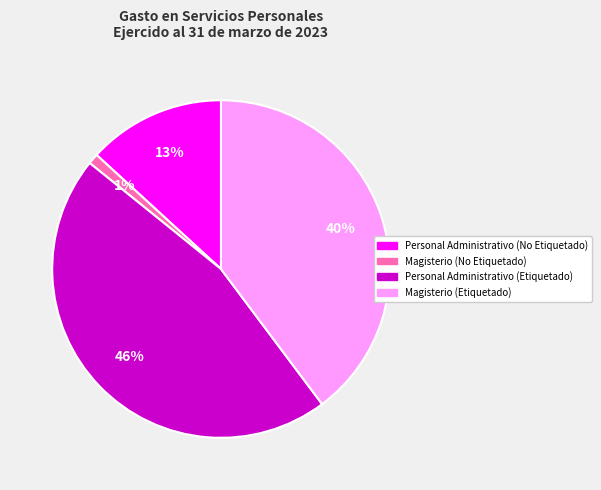

Combined, do Personal Administrativo (Etiquetado) and Magisterio (Etiquetado) account for over 50%?

Yes